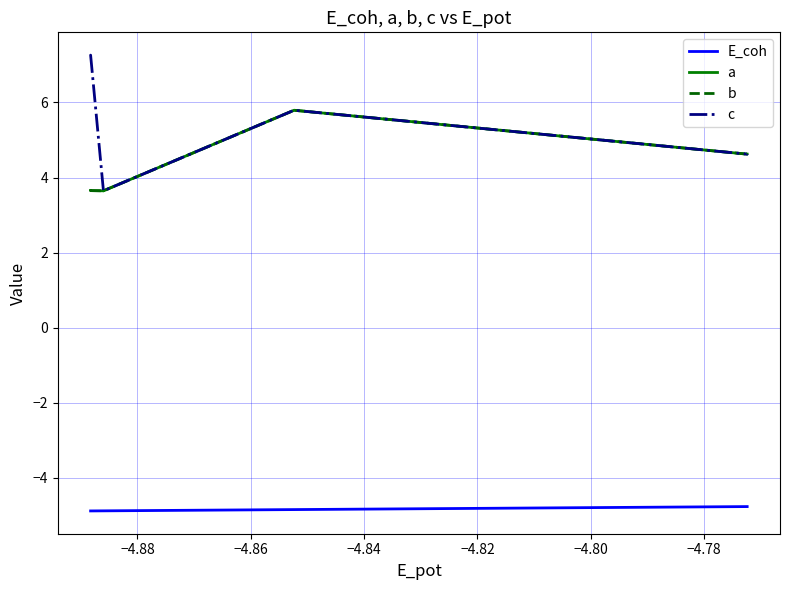

Does the chart have visible grid lines?

Yes